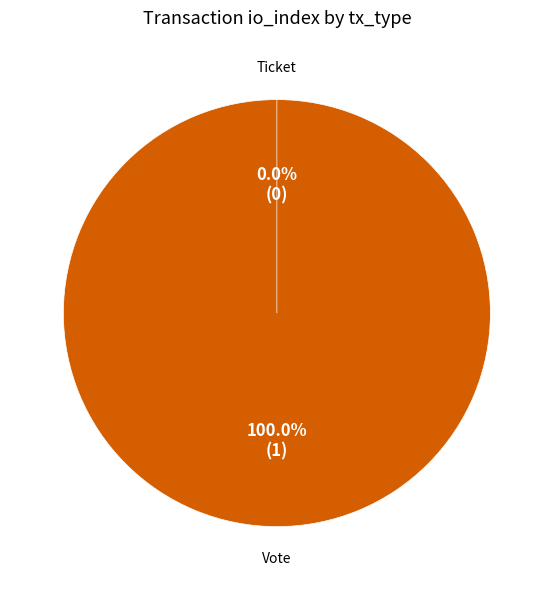

Is the sum of Vote (io_index=1) and Ticket (io_index=0) greater than half?

Yes